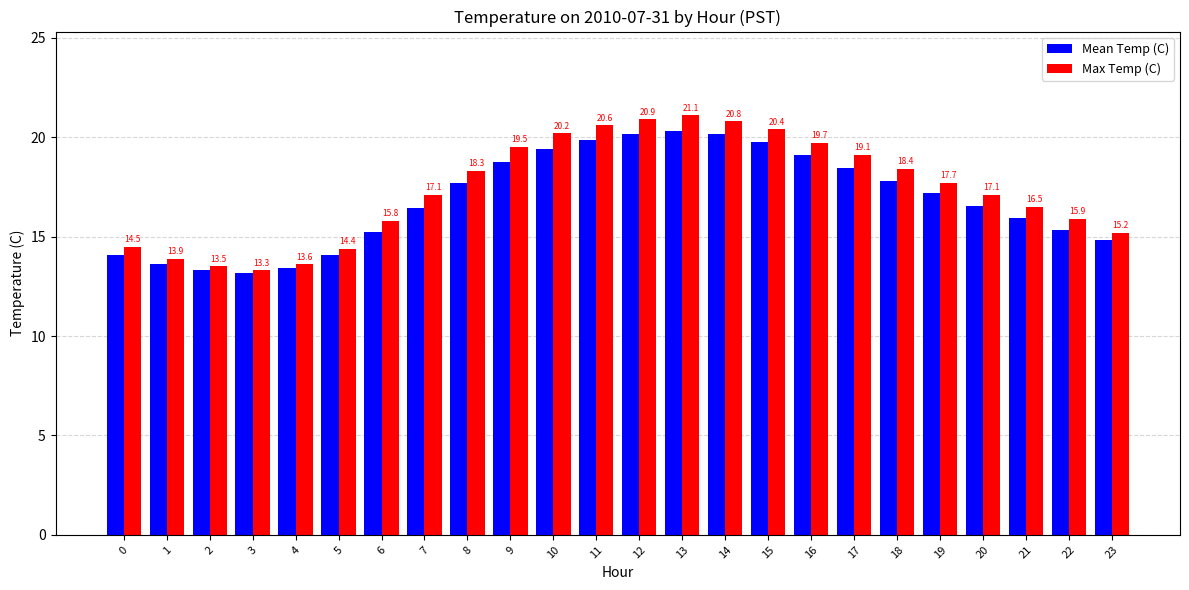

Which series has the largest range (max minus min)?

Max Temp (C)